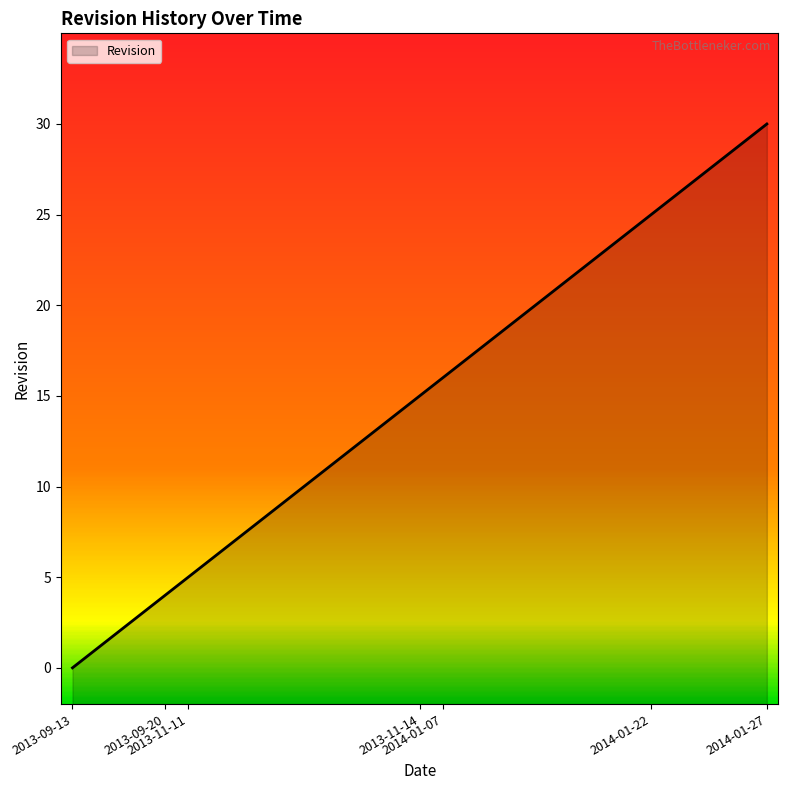

What is the change in value from 2013-09-17 to 2014-01-23?

+28